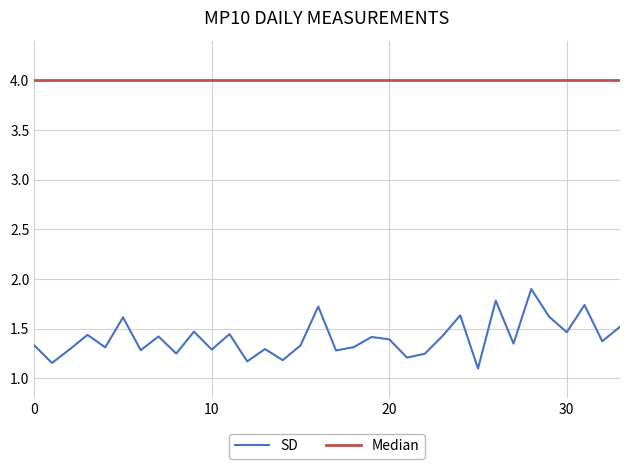

True or false: SD has a value of 1.3 at 10.

True